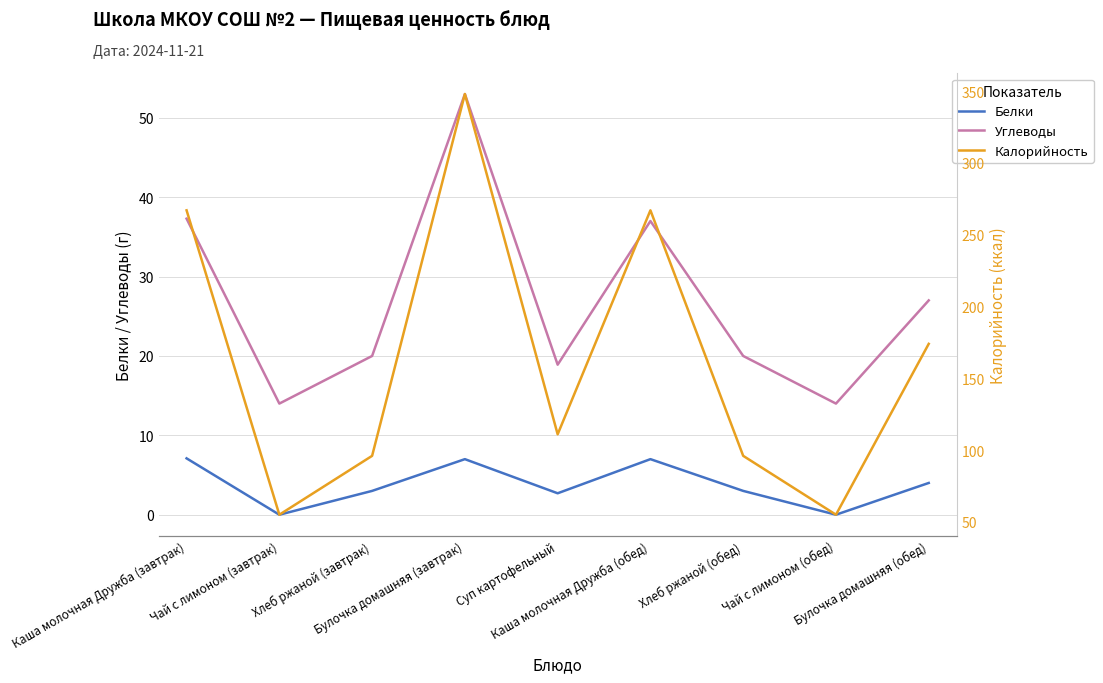

What is the average value of the Белки series?

3.8